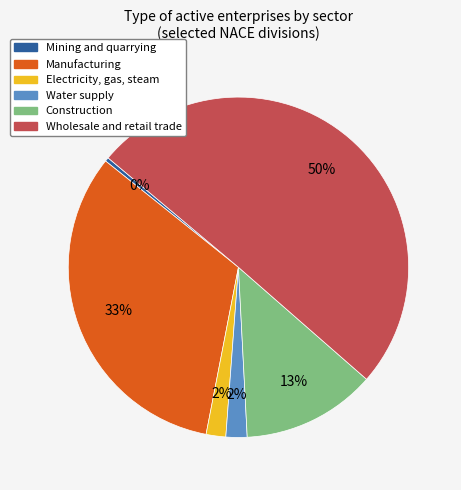

To the nearest percent, what is the difference between the Electricity, gas, steam and Wholesale and retail trade slice percentages?

48%